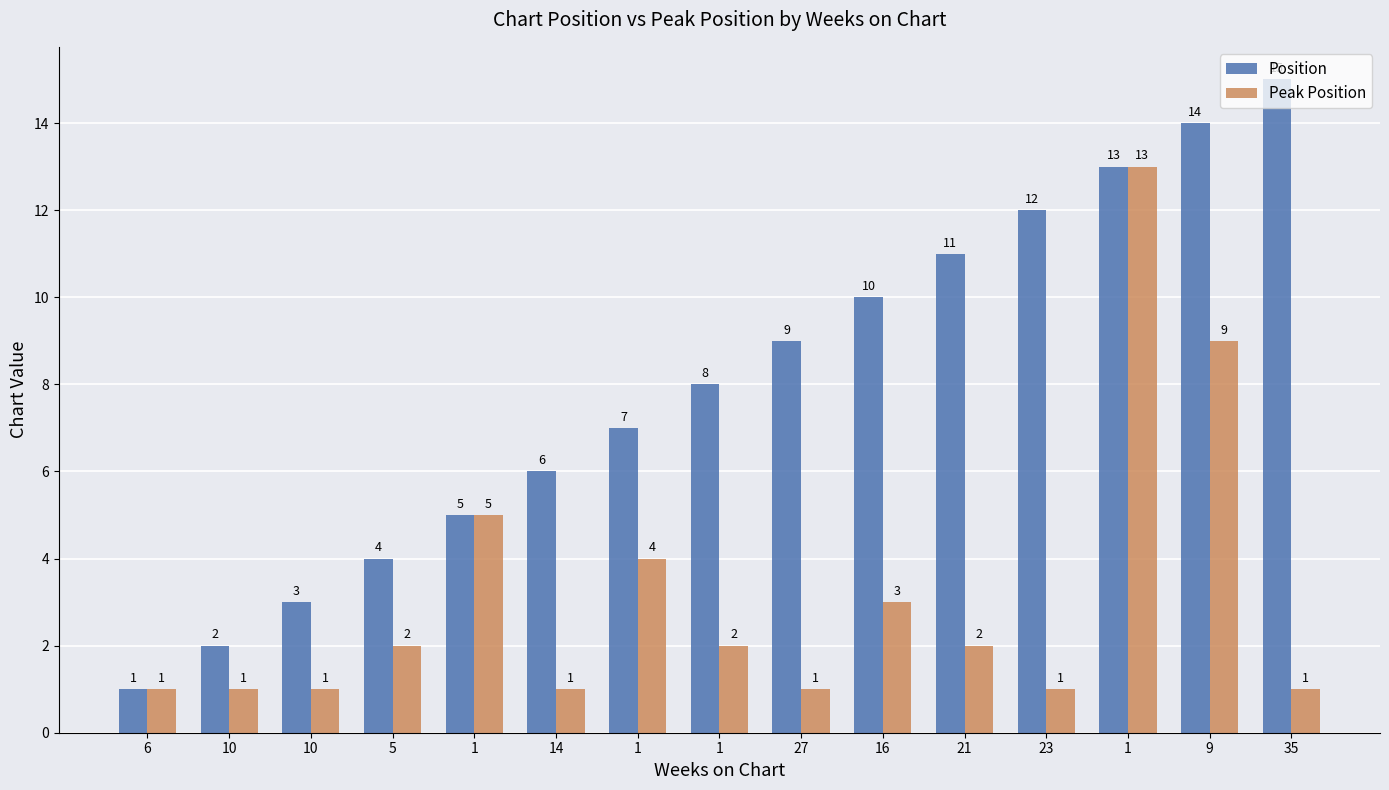

Where does the Peak Position series first go above 2?

1